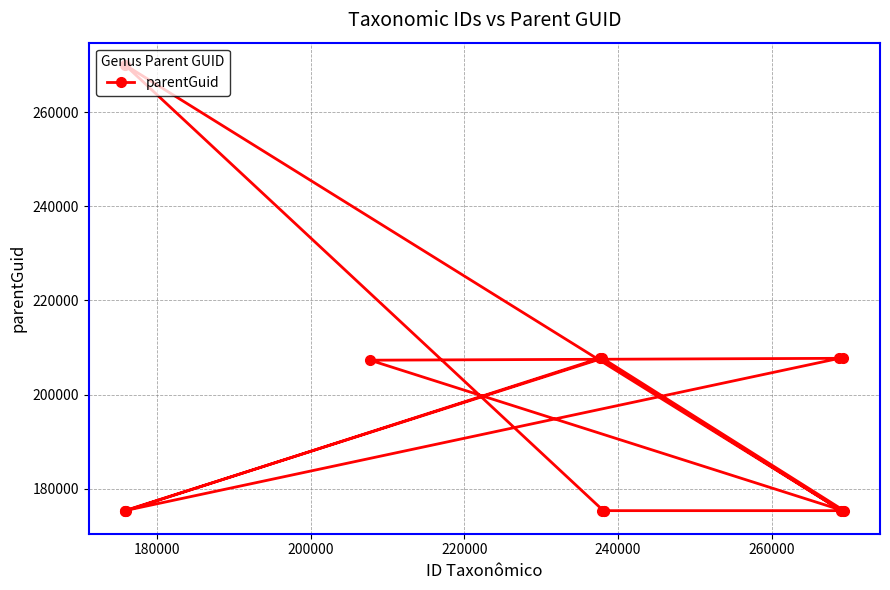

What is the maximum value shown in the chart?

270056